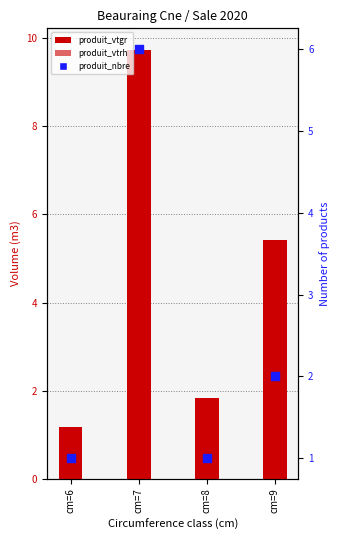

At which category is the sum across all series the highest?

cm=7